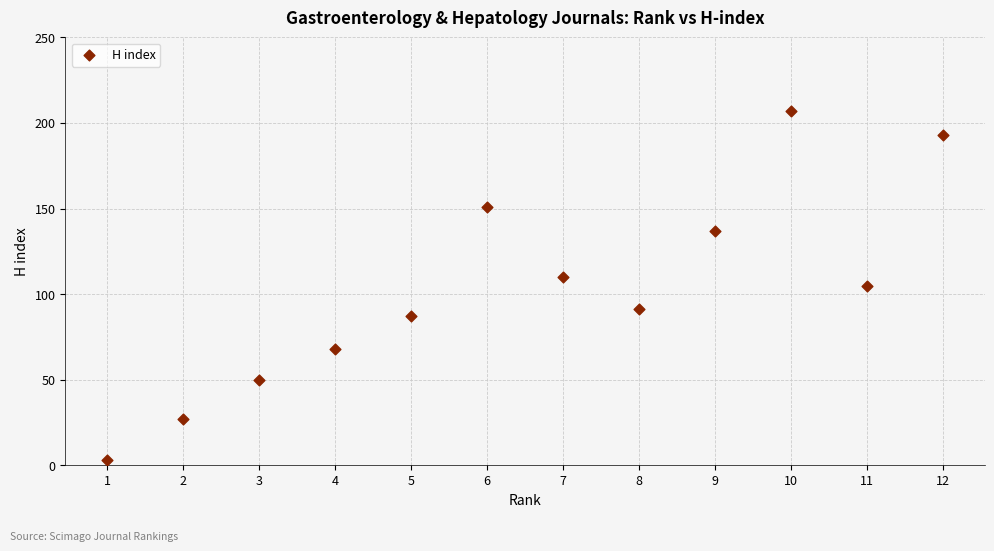

What is the average X value?

6